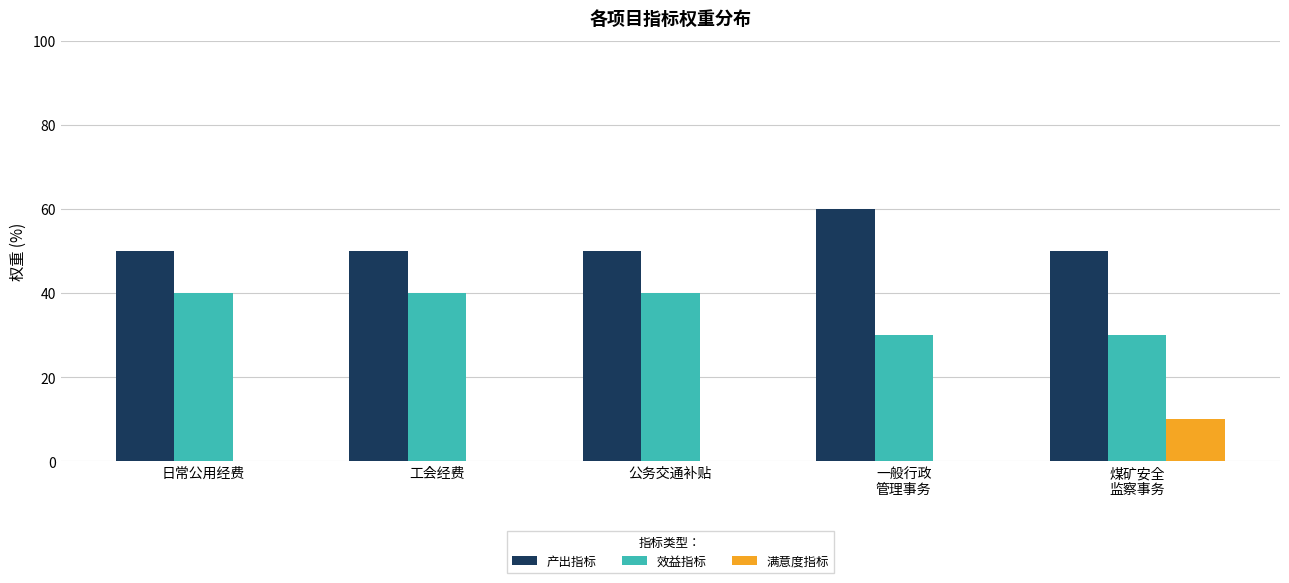

What is the highest value of the 效益指标 series?

40